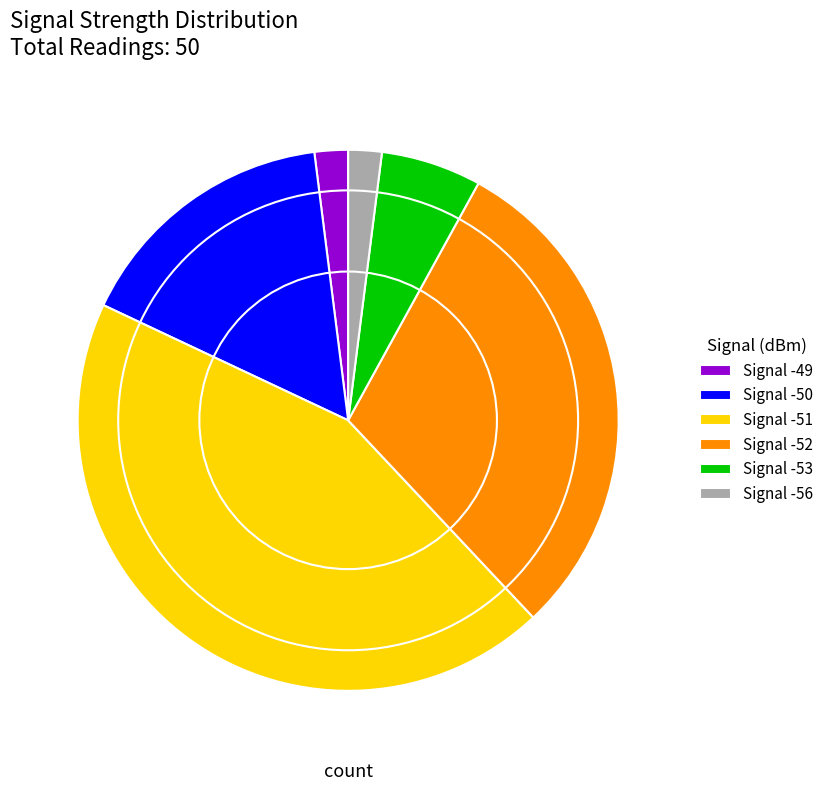

How many slices are in this pie chart?

6